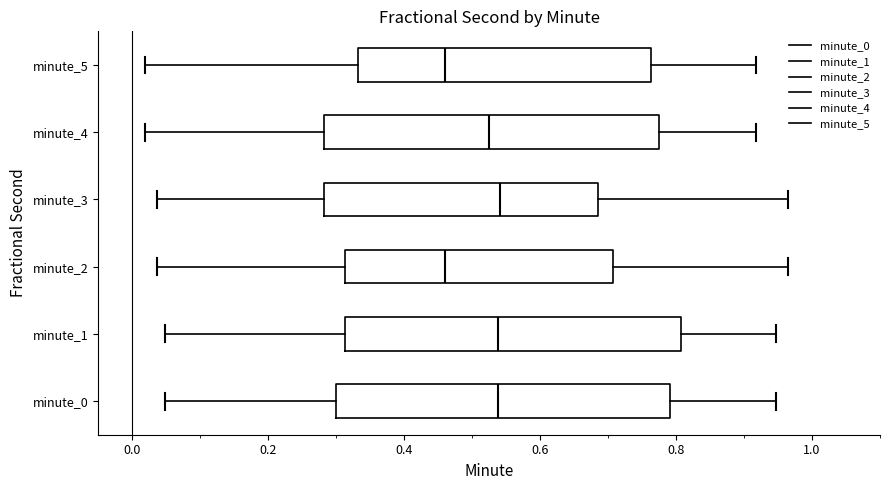

Reading bottom to top, transcribe this box plot: for each box, give where its median line is, the range the box spans, and where its two whiskers end, as read against the x-axis. The values are not printed on the chart, so give them approximately, as read against the axis.

minute_0: median 0.54, box 0.30 to 0.80, whiskers 0.04 to 0.94
minute_1: median 0.54, box 0.32 to 0.80, whiskers 0.04 to 0.94
minute_2: median 0.46, box 0.32 to 0.70, whiskers 0.04 to 0.96
minute_3: median 0.54, box 0.28 to 0.68, whiskers 0.04 to 0.96
minute_4: median 0.52, box 0.28 to 0.78, whiskers 0.02 to 0.92
minute_5: median 0.46, box 0.34 to 0.76, whiskers 0.02 to 0.92